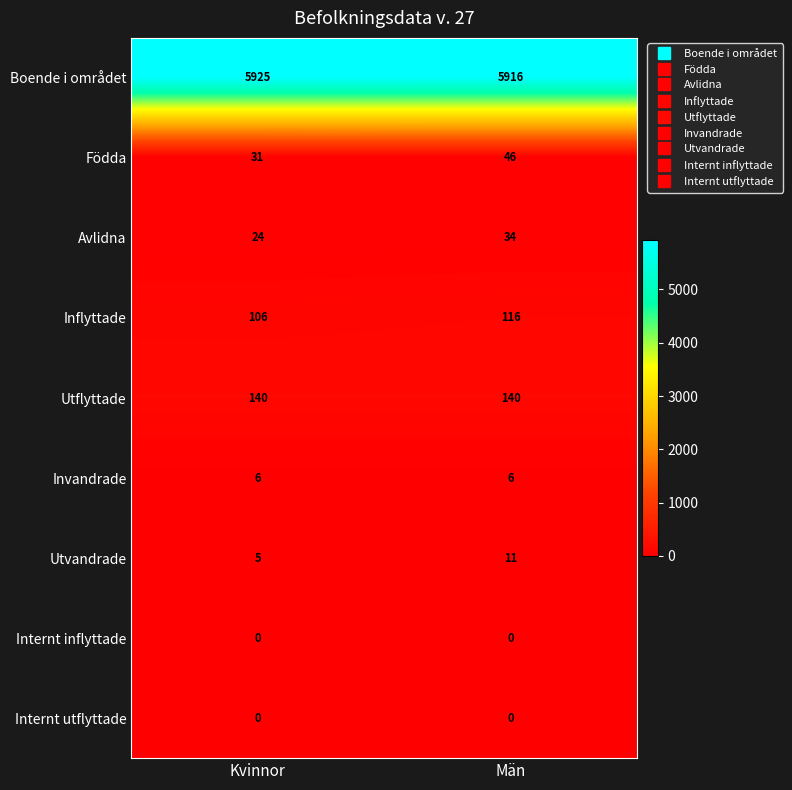

Read the Invandrade value at Kvinnor.

6